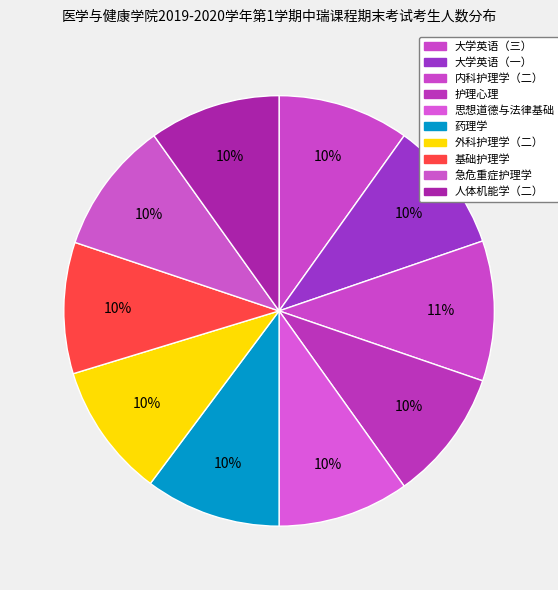

The 人体机能学（二） slice represents 1% of the pie. True or false?

False